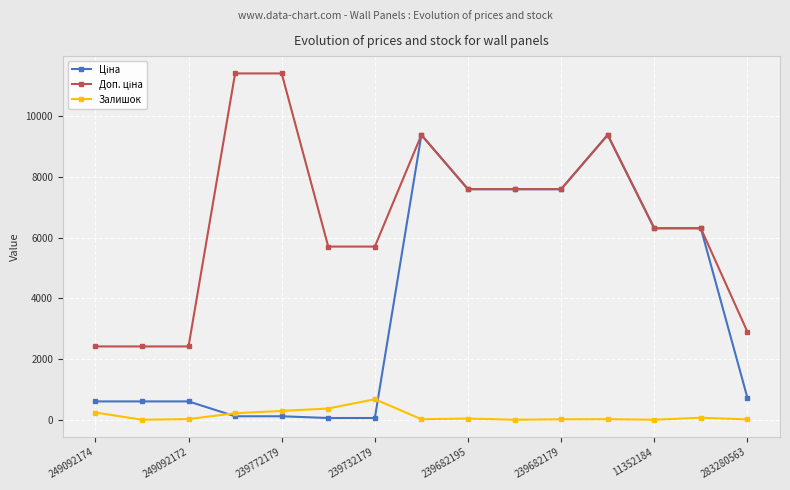

At how many categories does at least one series exceed 9115?

4